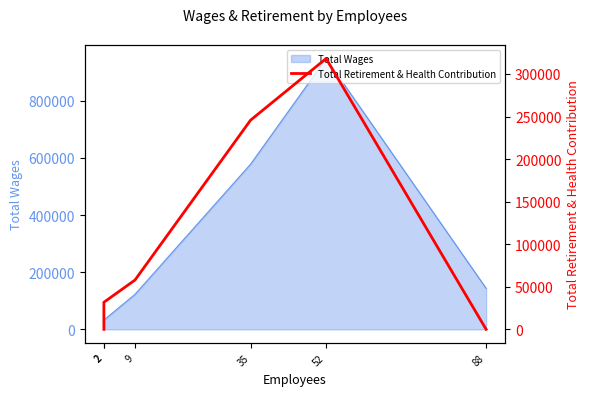

Is it true that the value at 35 is 350726?

False